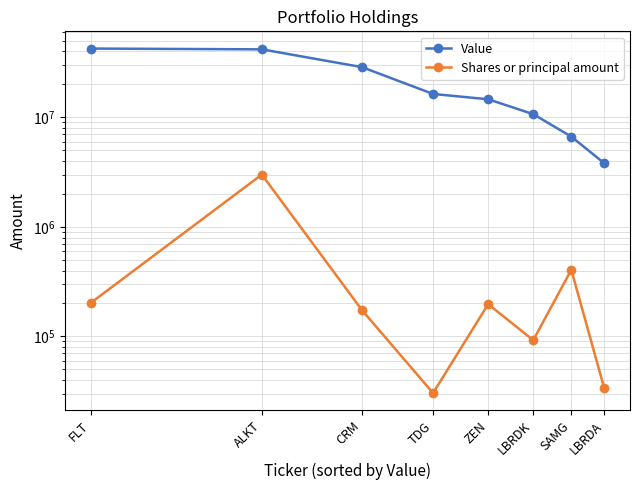

What position from the left is CRM?

3